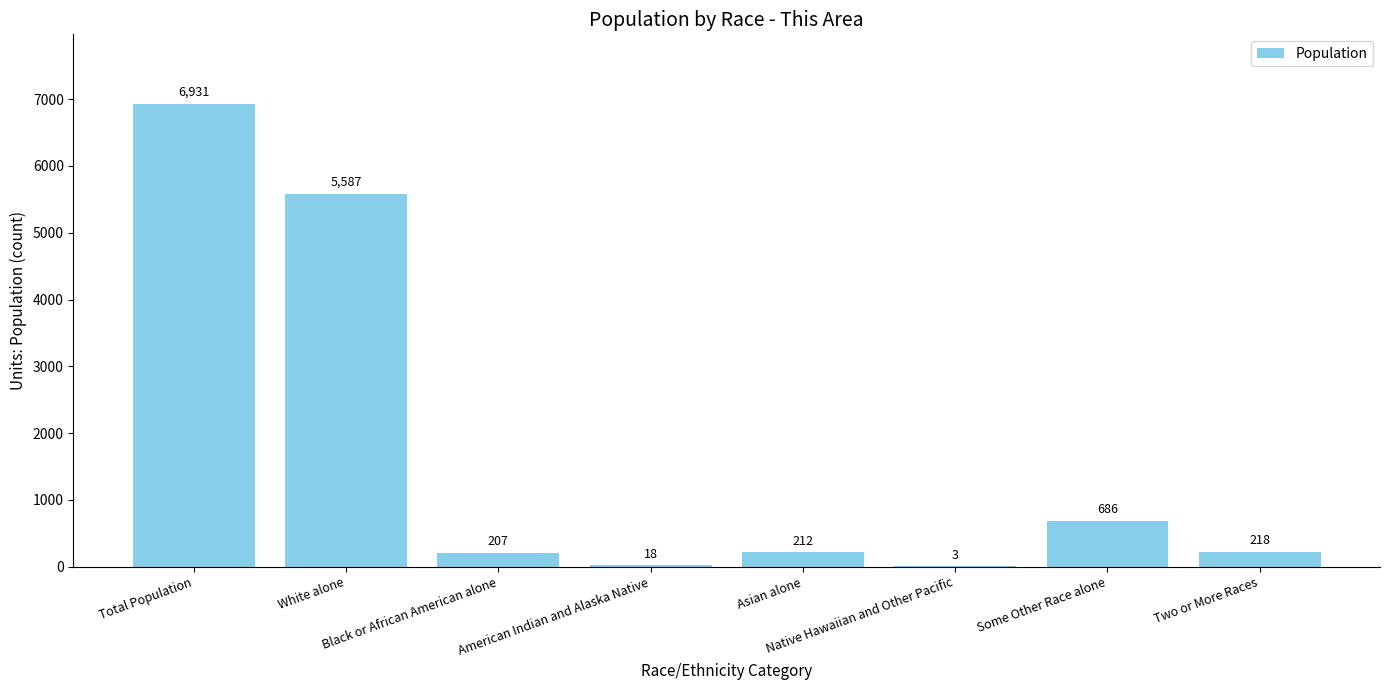

Reading left to right, list all the values displayed in this chart.

Total Population=6931	White alone=5587	Black or African American alone=207	American Indian and Alaska Native=18	Asian alone=212	Native Hawaiian and Other Pacific=3	Some Other Race alone=686	Two or More Races=218